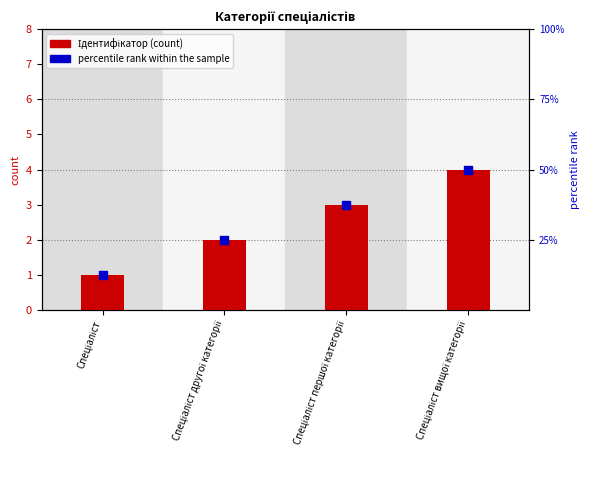

Is the value of percentile rank within the sample at Спеціаліст другої категорії greater than the value of Ідентифікатор at Спеціаліст першої категорії?

Yes